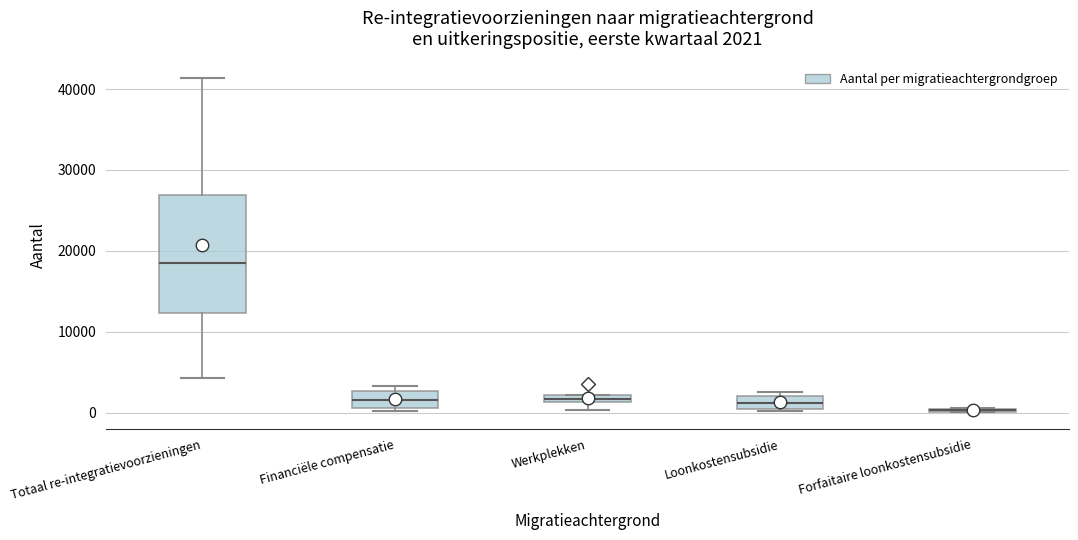

Which box is the tallest, from its lower edge to its upper edge?

Totaal re-integratievoorzieningen